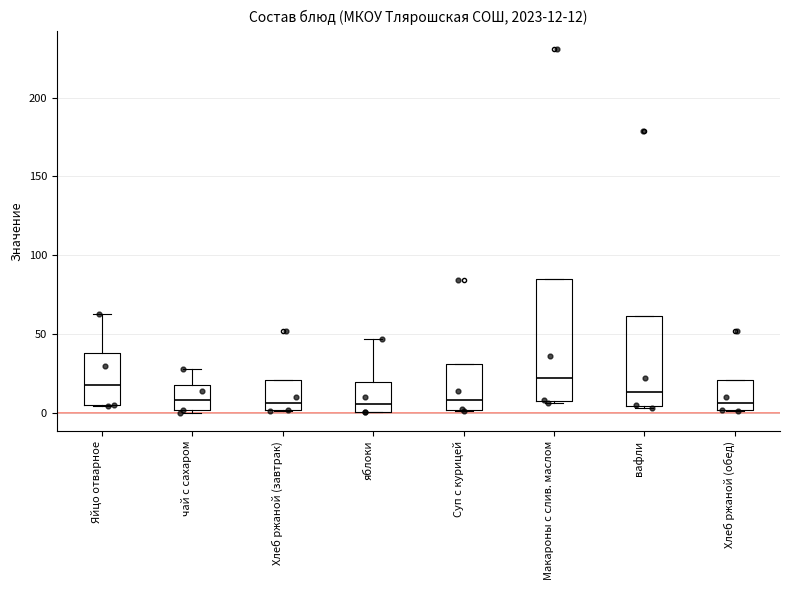

Which box is the tallest, from its lower edge to its upper edge?

Макароны с слив. маслом